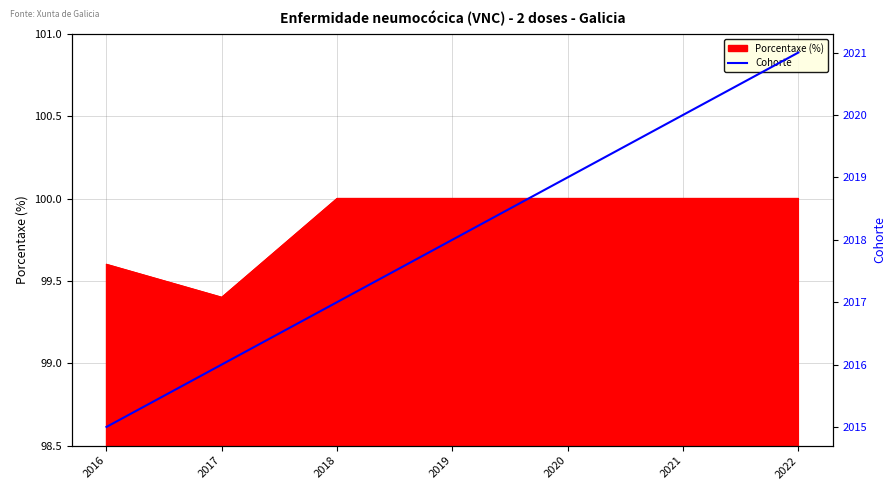

How many values are below 2018?

3